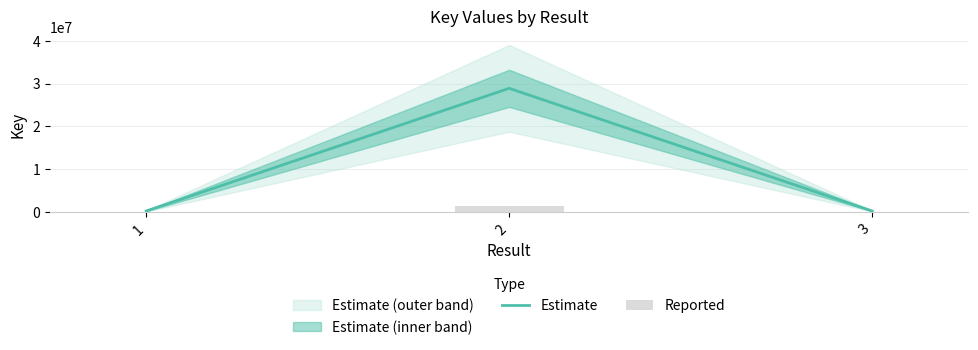

Between 2 and 3, which series saw the biggest shift?

Estimate